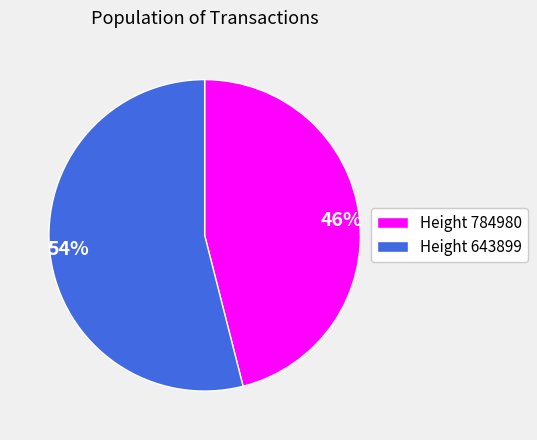

The Height 643899 slice represents 54% of the pie. True or false?

True